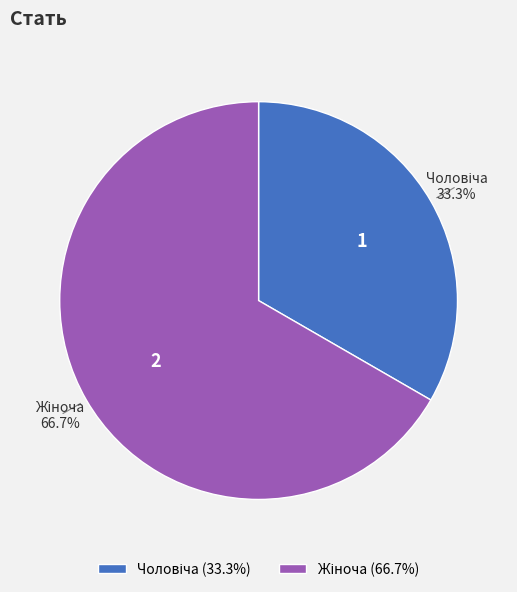

What is the change in value from Чоловіча to Жіноча?

+1